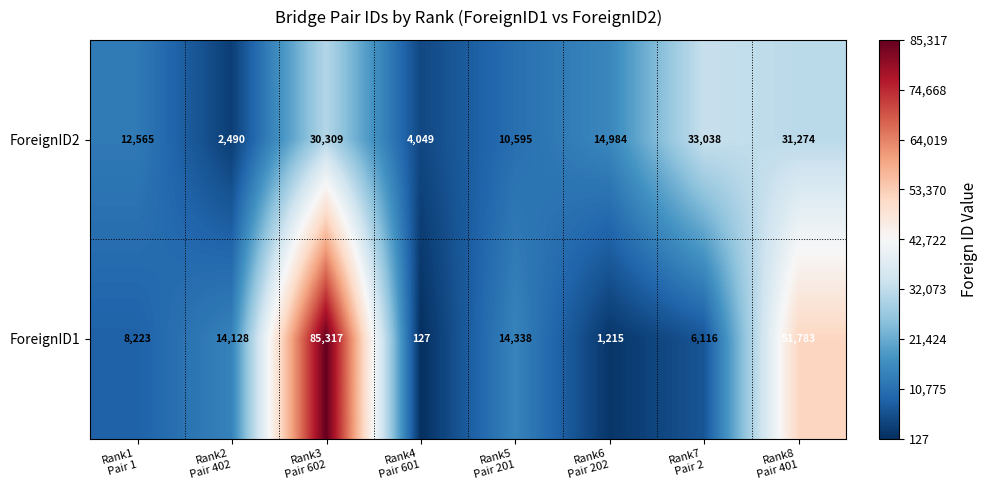

What is the maximum value shown in the chart?

85317